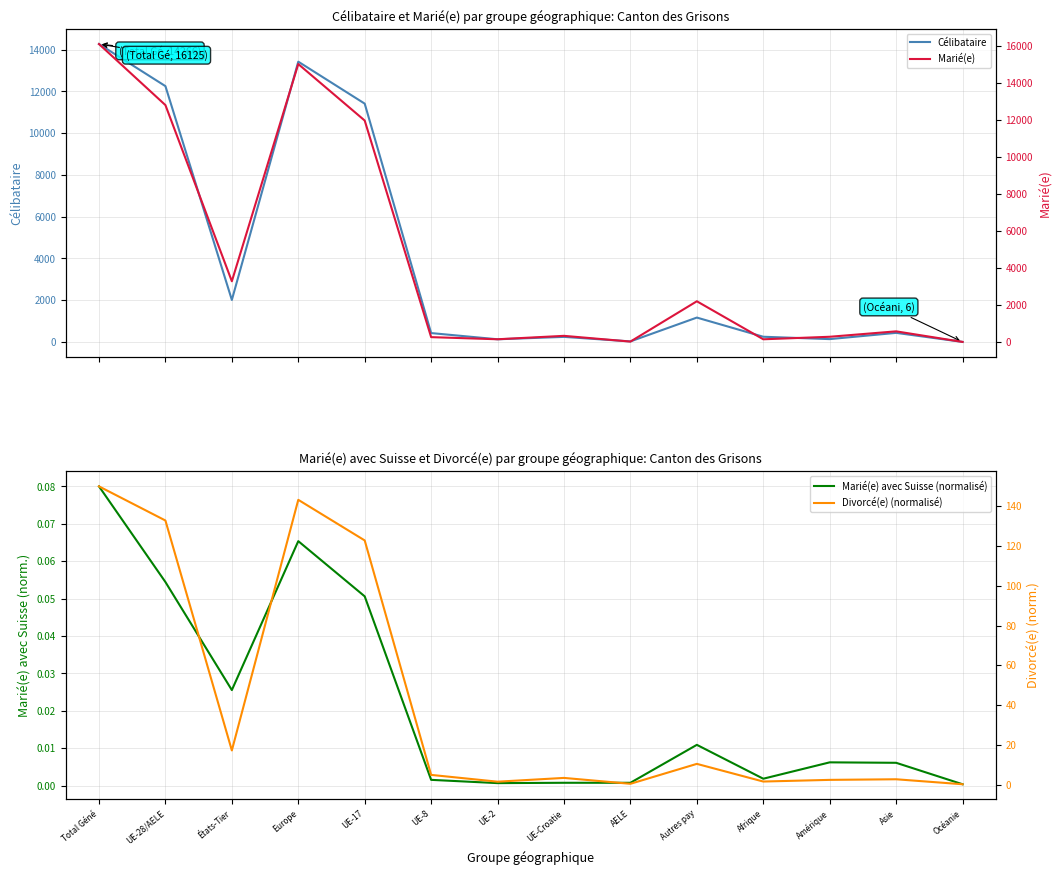

The Marié(e) series shows 8420.9 at Europe. True or false?

False